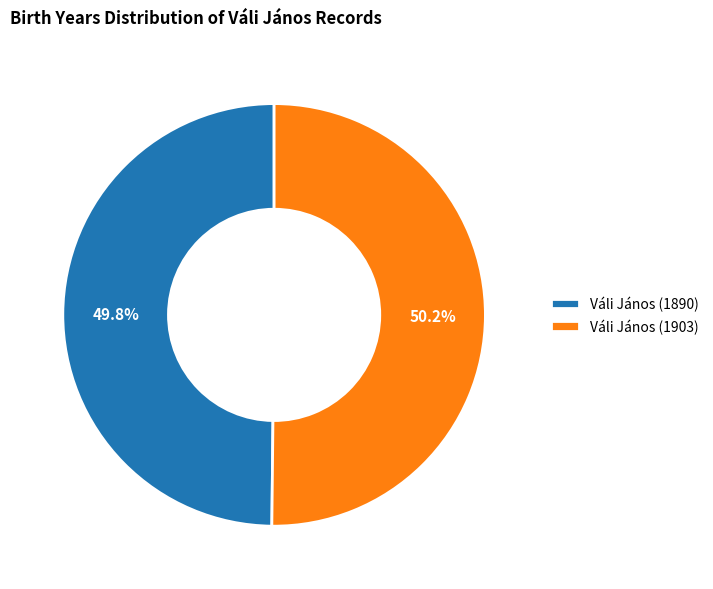

Is it true that Váli János (1903) is 44% of the pie?

False